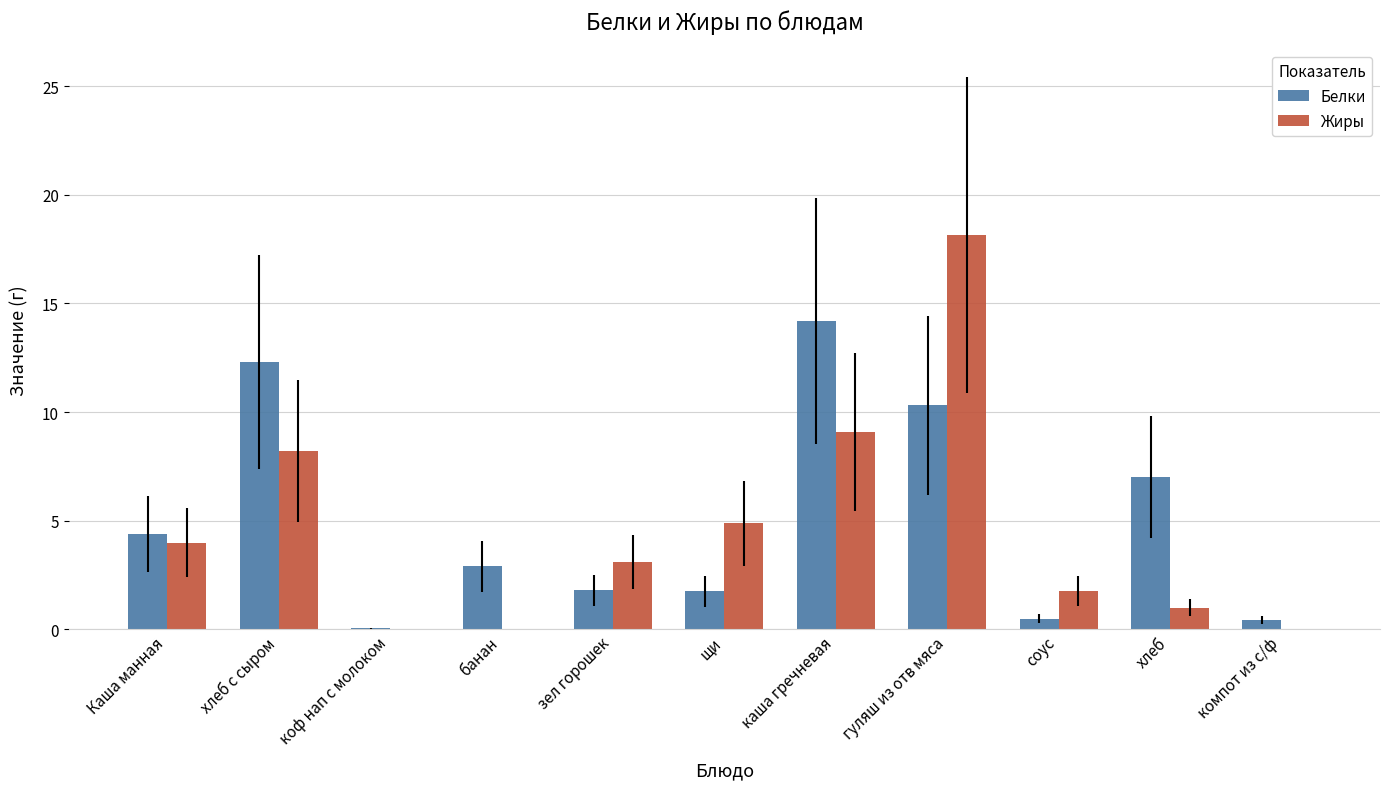

Count the number of data series in this chart.

2